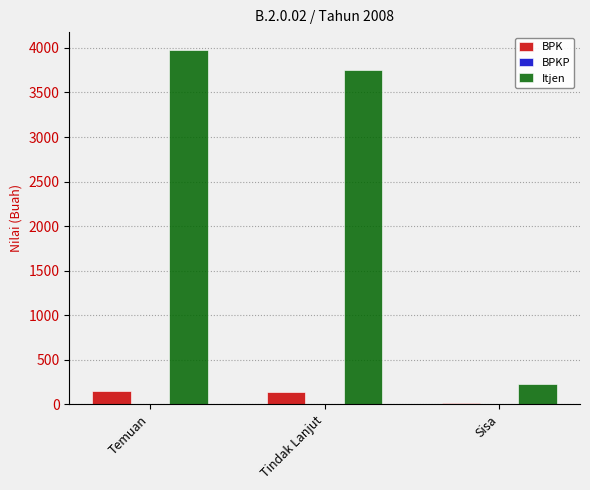

At which label does BPK first exceed 137?

Temuan